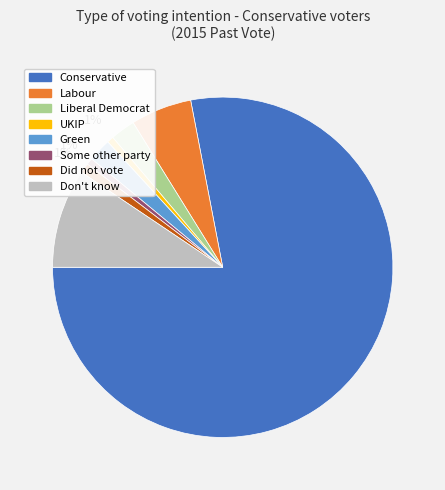

How many segments does this pie chart have?

8